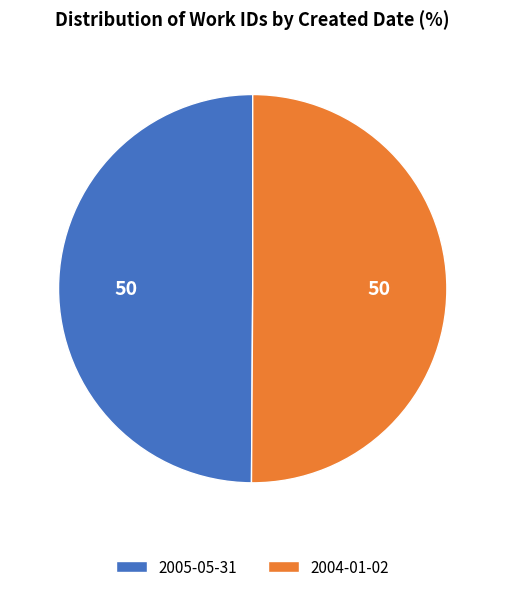

Is it true that 2005-05-31 is 50% of the pie?

True